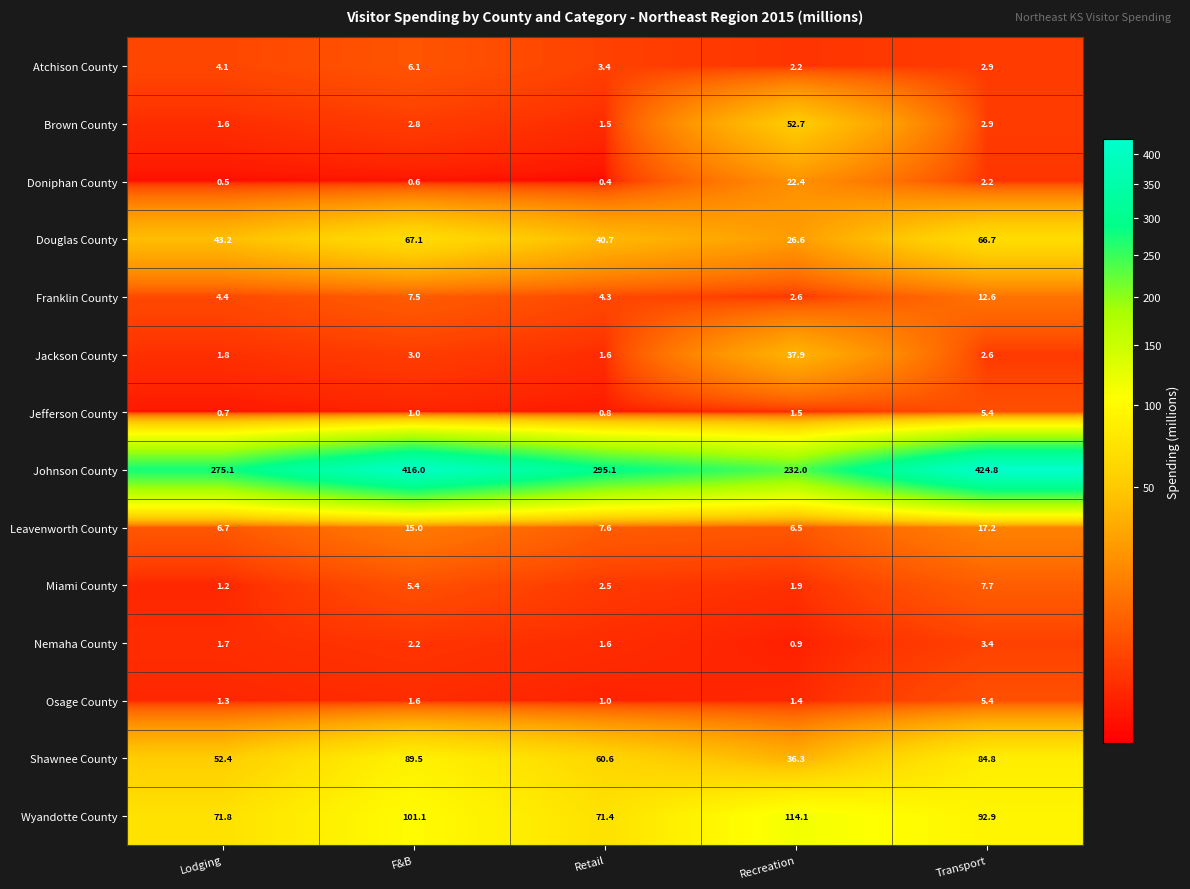

What is the approximate value of Miami County at Transport?

7.7